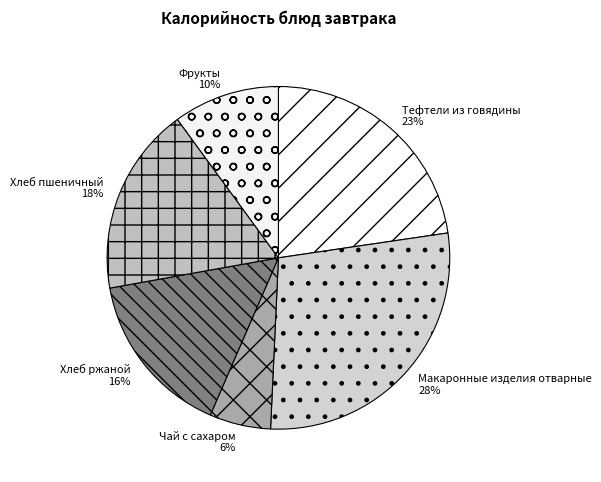

Does Хлеб пшеничный account for over 50% of the chart?

No